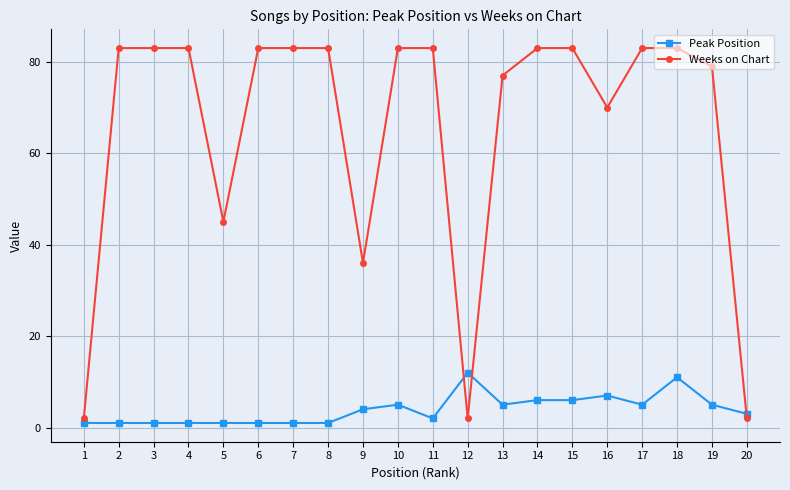

What are all the series names shown in the legend?

Peak Position, Weeks on Chart